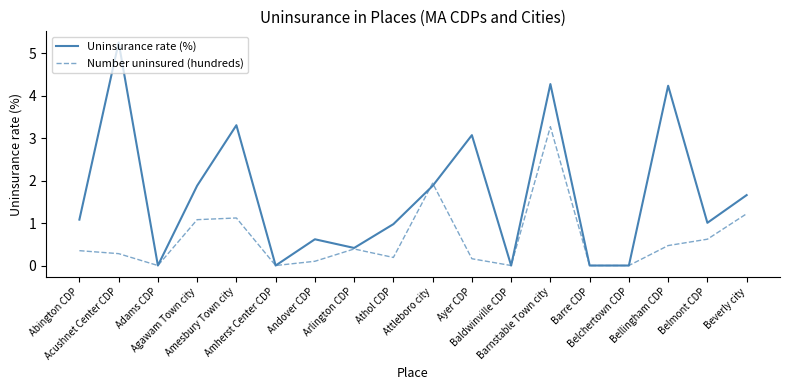

Rank the series by their maximum value, from lowest to highest.

Number uninsured (hundreds), Uninsurance rate (%)